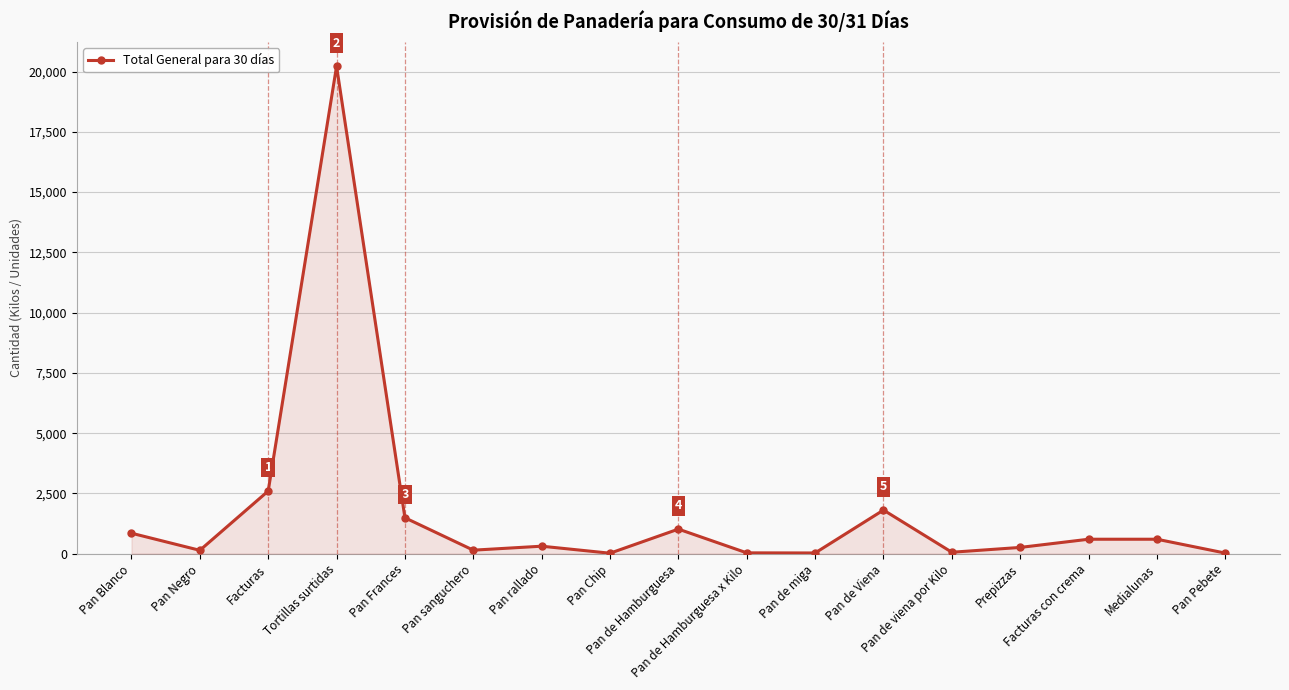

What position from the left is Pan de Hamburguesa?

9